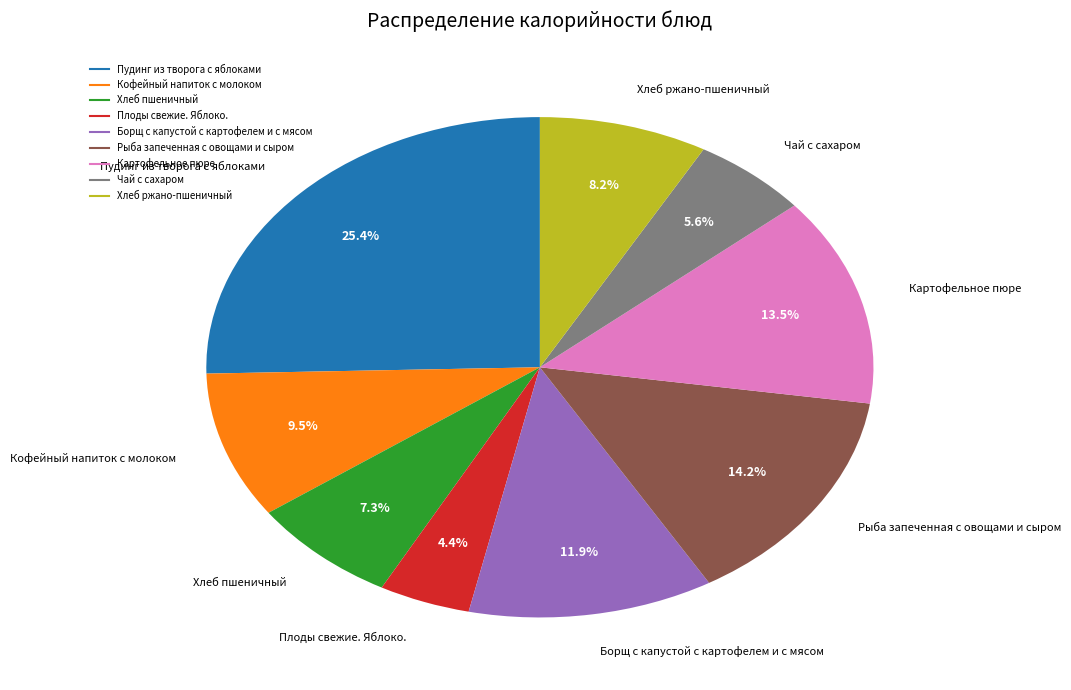

Which category has the biggest portion of the pie?

Пудинг из творога с яблоками